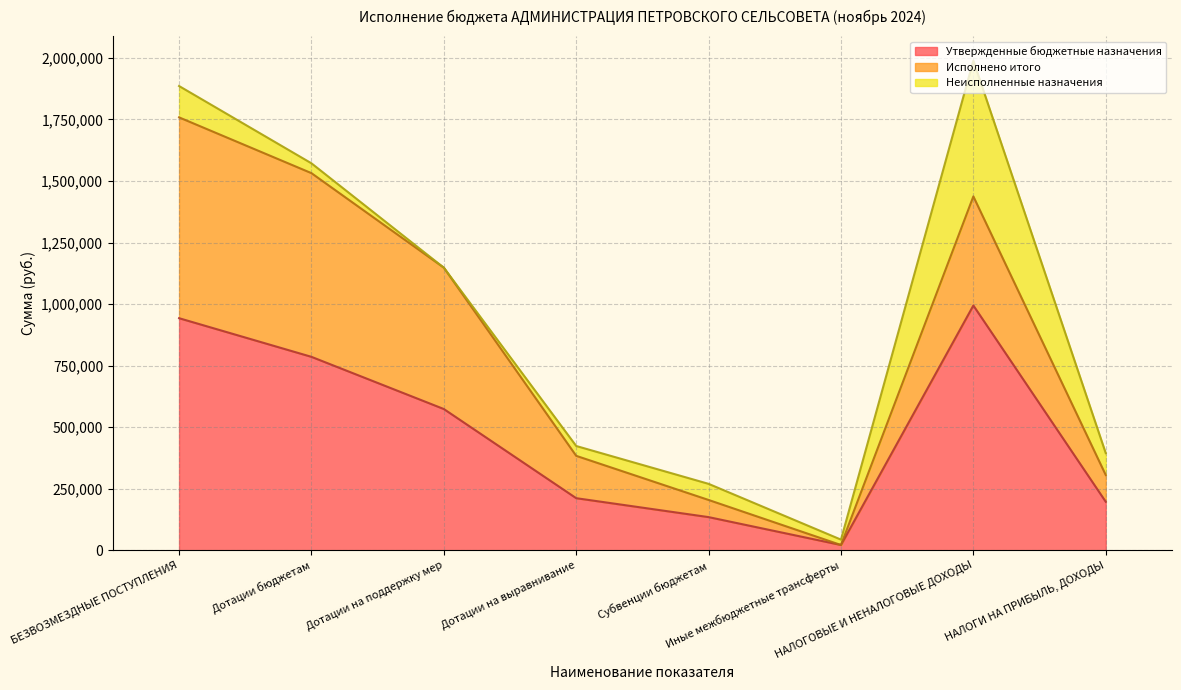

How many values in the Исполнено итого series are below 442977?

4